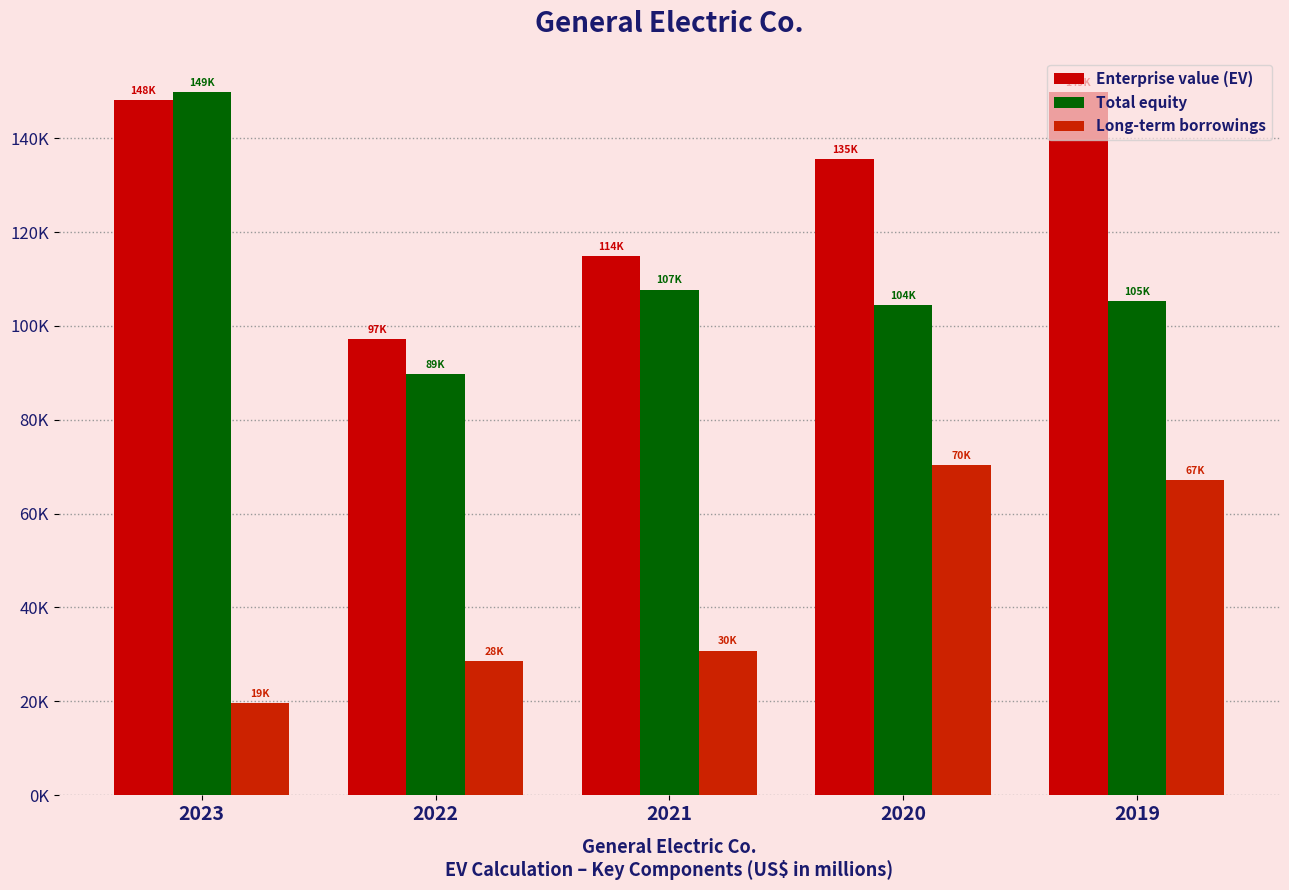

Does the chart contain any negative values?

No